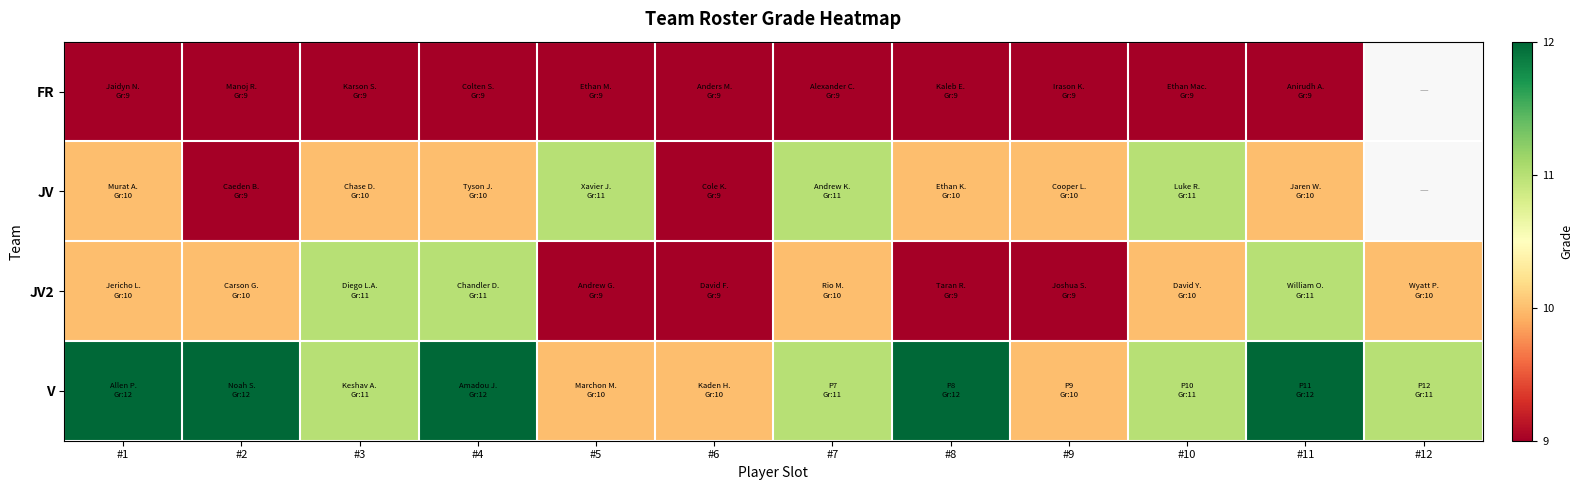

What is the highest value of the JV series?

11.0